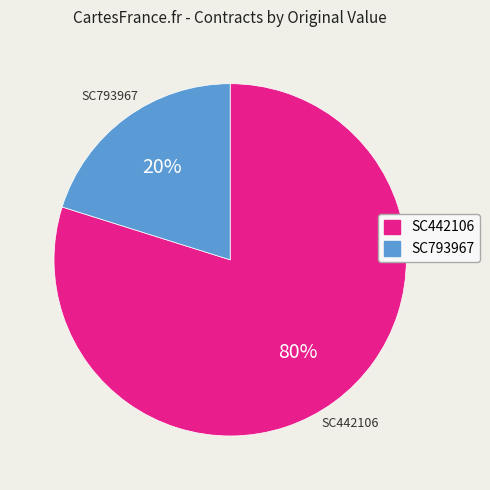

Which category has the biggest portion of the pie?

SC442106